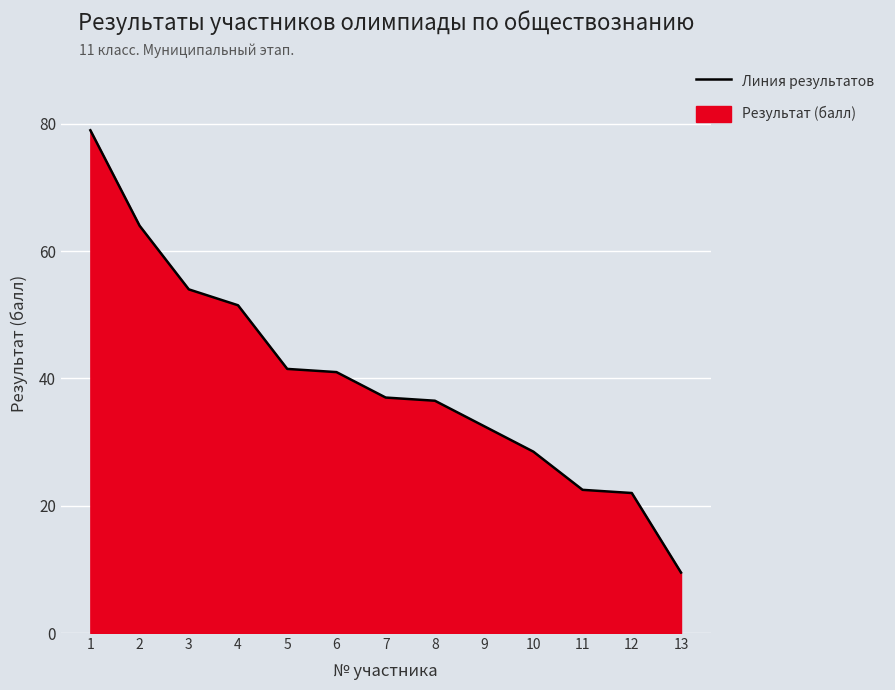

What is the sum of all values?

519.5